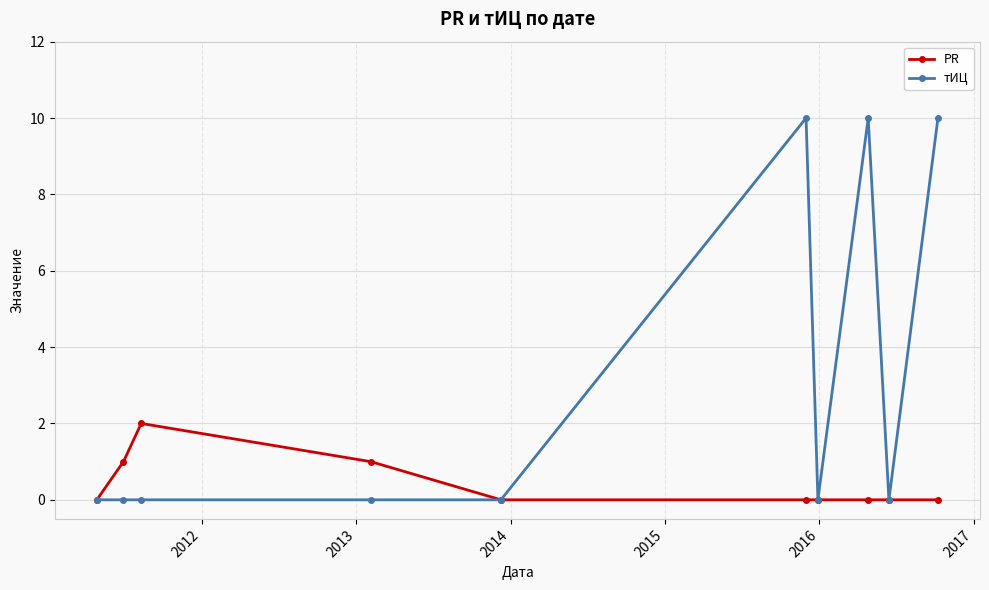

Count the тИЦ values in the range 0 to 10.

10